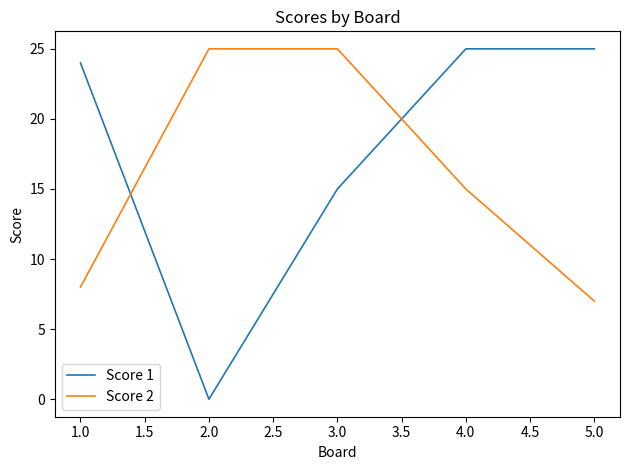

How many series are shown in this chart?

2